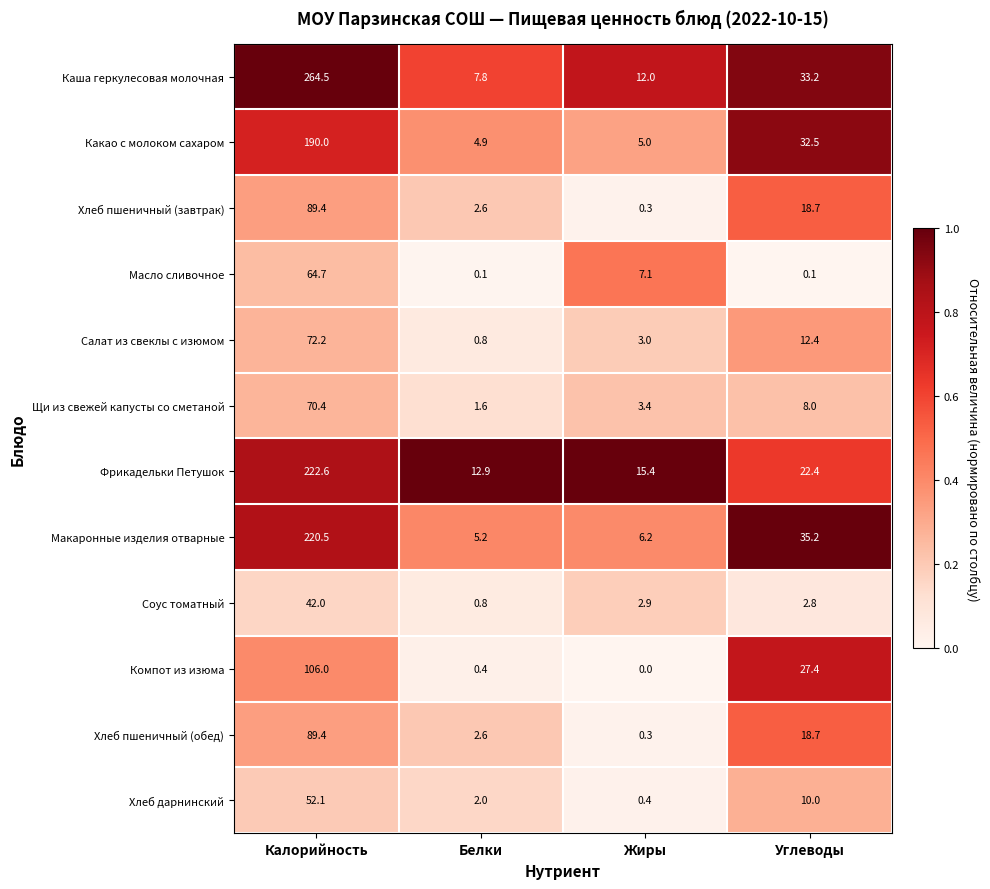

What is the lowest value of the Фрикадельки Петушок series?

12.9